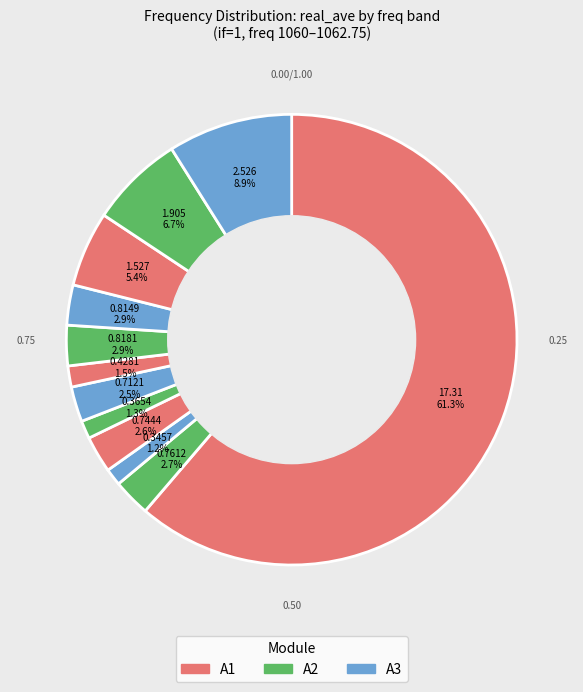

To the nearest percent, what is the difference between the largest and smallest slice percentages?

60%